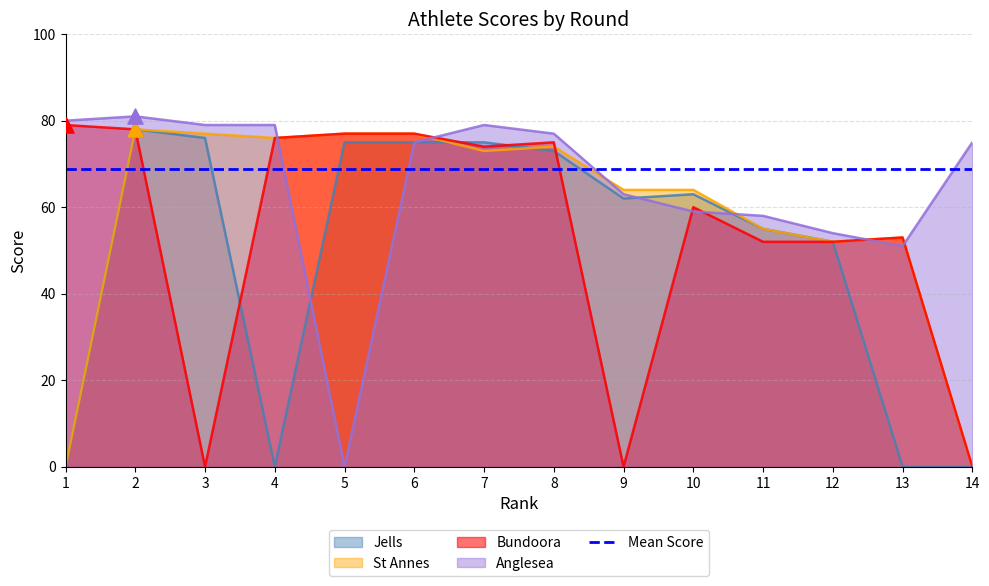

Which series has the widest spread of Y values?

Anglesea